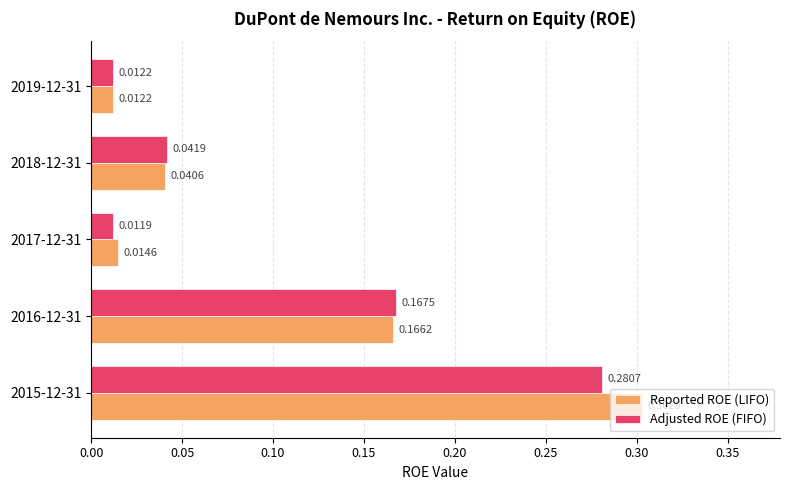

List the series in order of their peak value, lowest first.

Adjusted ROE (FIFO), Reported ROE (LIFO)